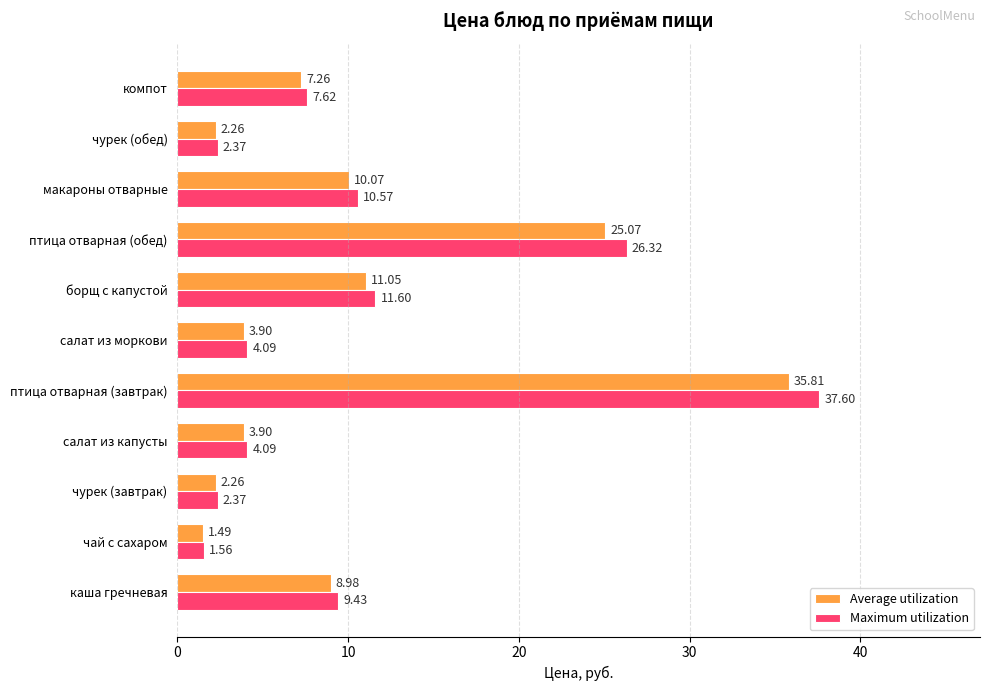

List the series in order of their overall mean, highest first.

Maximum utilization, Average utilization